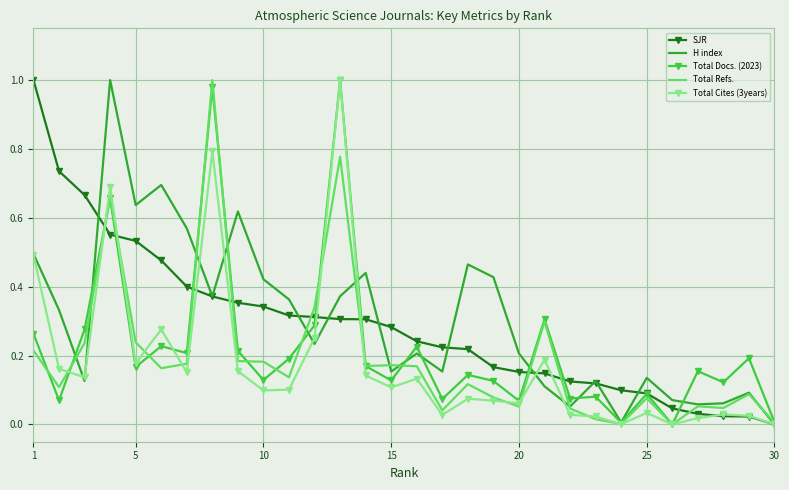

True or false: Total Cites (3years) and Total Refs. cross at least once.

True